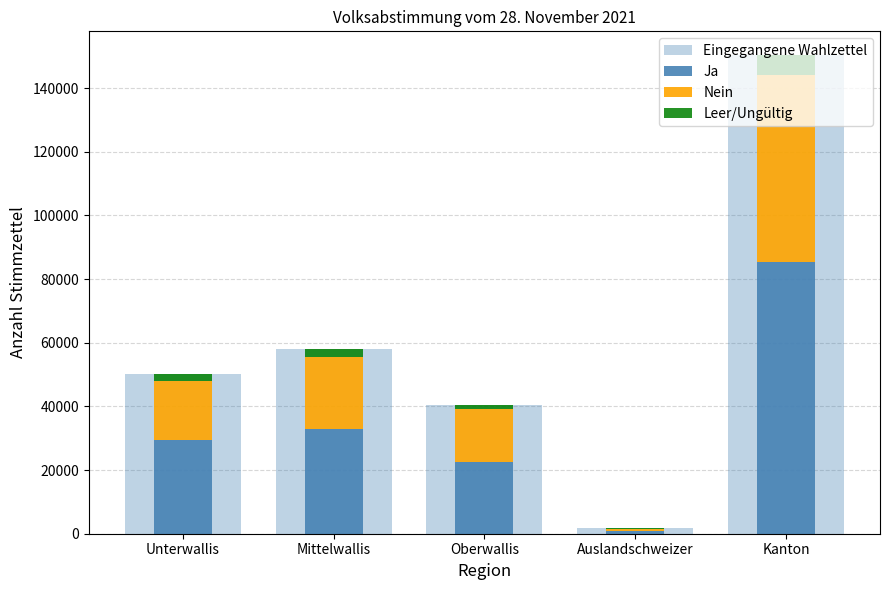

What is the difference between the second highest and second lowest values in the Ja series?

10424